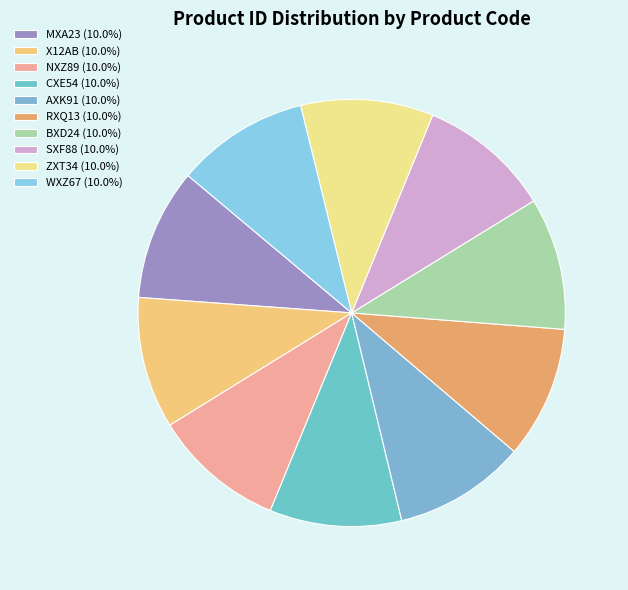

Is it true that MXA23 is 10% of the pie?

True